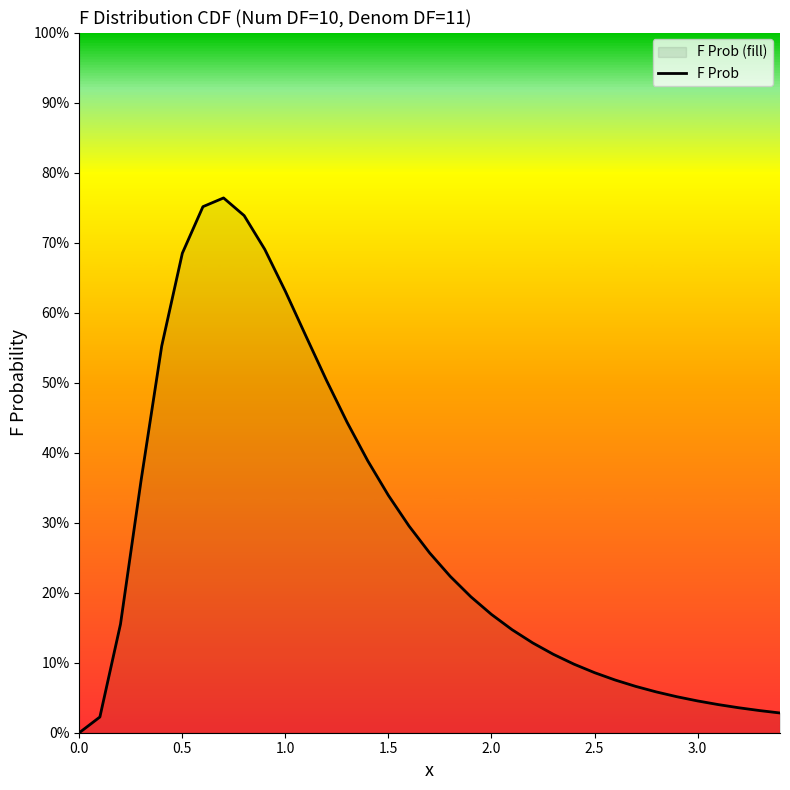

True or false: there are more than 0 points higher than both neighbors.

True